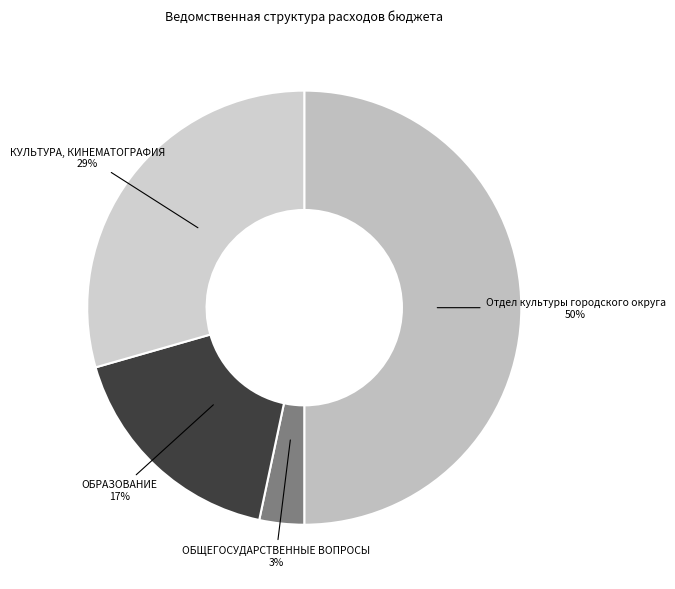

Does ОБЩЕГОСУДАРСТВЕННЫЕ ВОПРОСЫ account for over 50% of the chart?

No